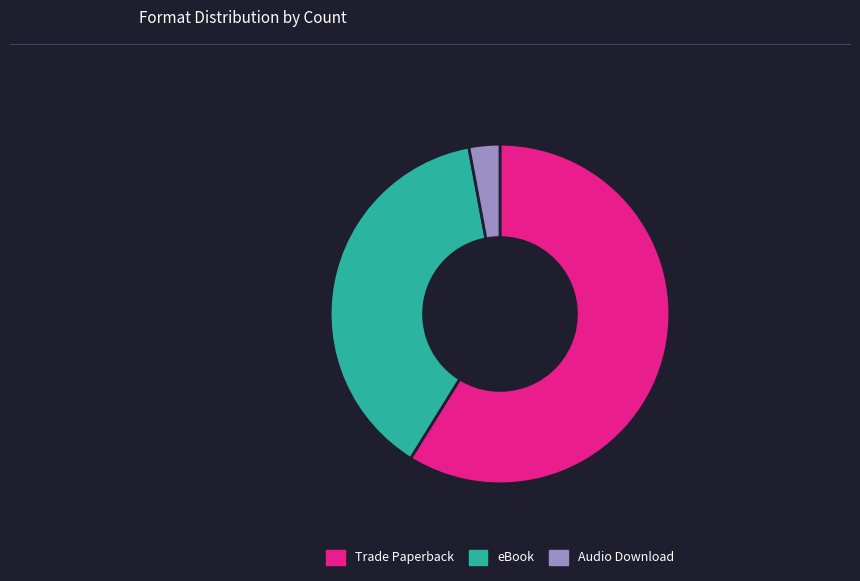

Between Audio Download and Trade Paperback, which is larger?

Trade Paperback